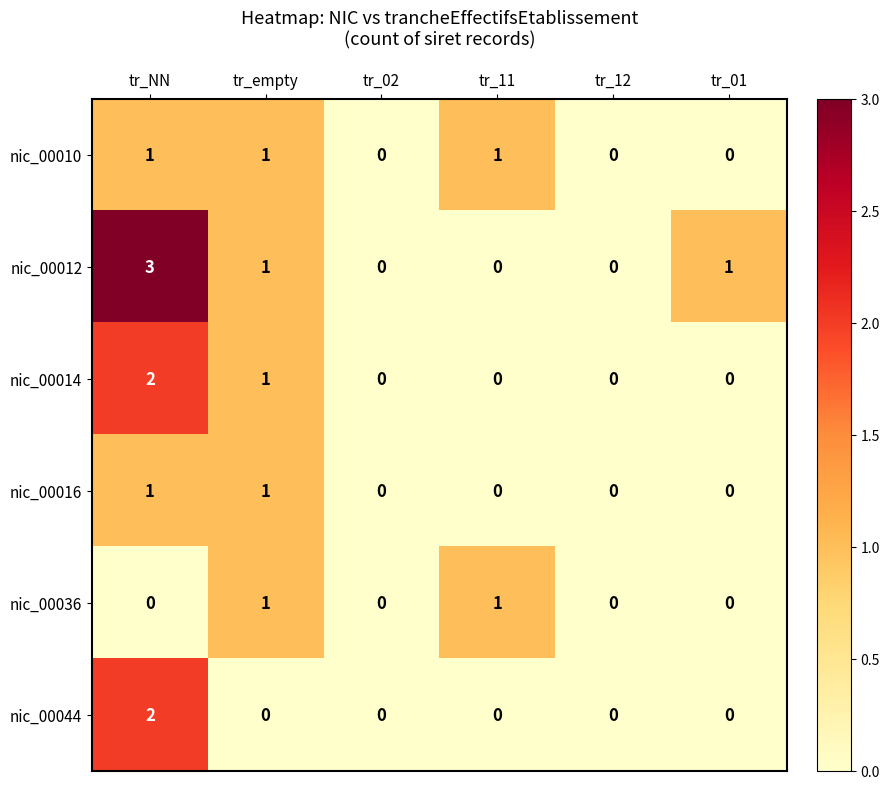

How many nic_00036 values are between 0 and 1?

6